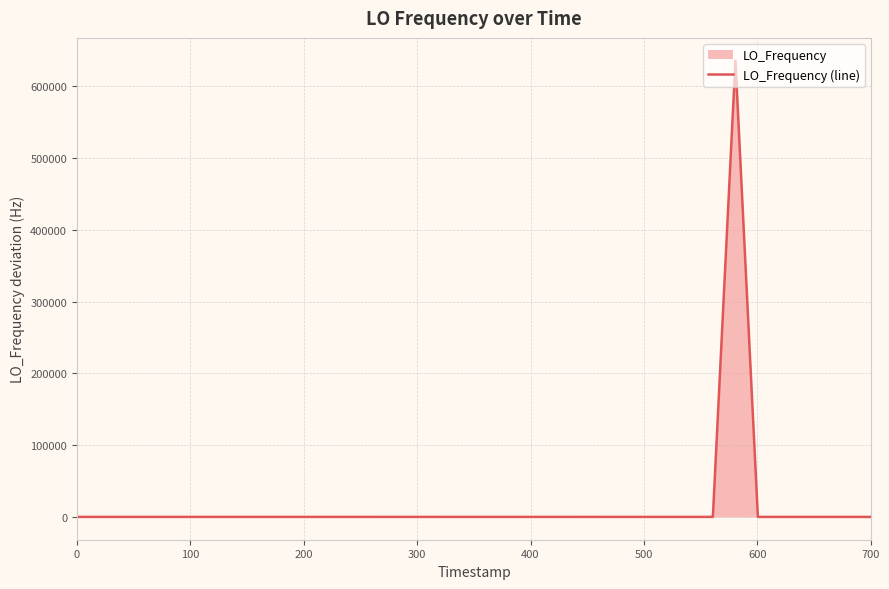

Count the number of categories in the chart.

40